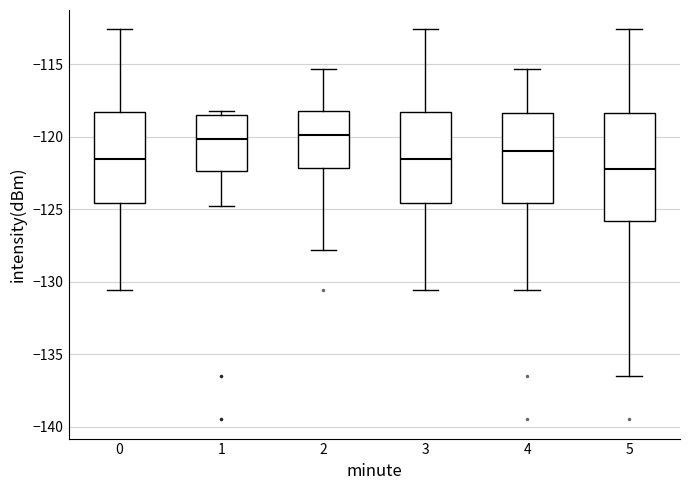

Which box has the lowest median line?

5